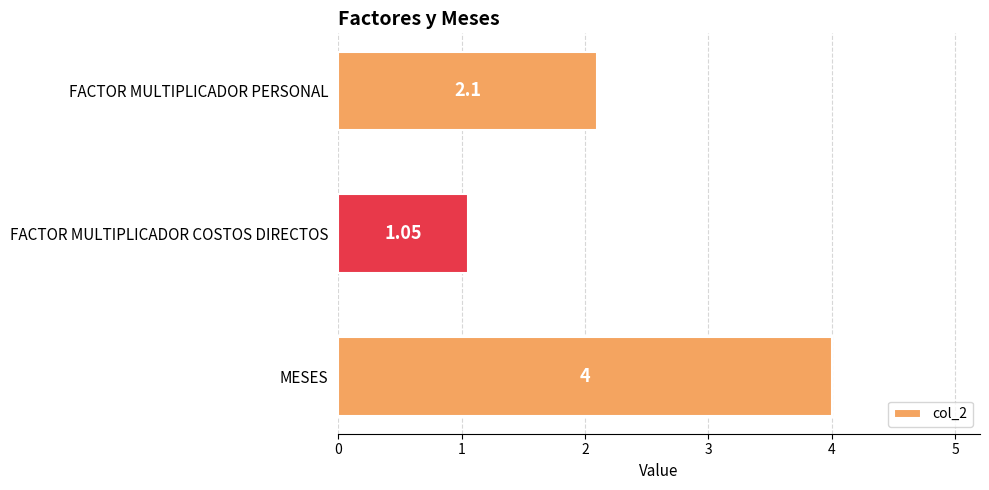

List the labels in order of value, largest first.

MESES, FACTOR MULTIPLICADOR PERSONAL, FACTOR MULTIPLICADOR COSTOS DIRECTOS